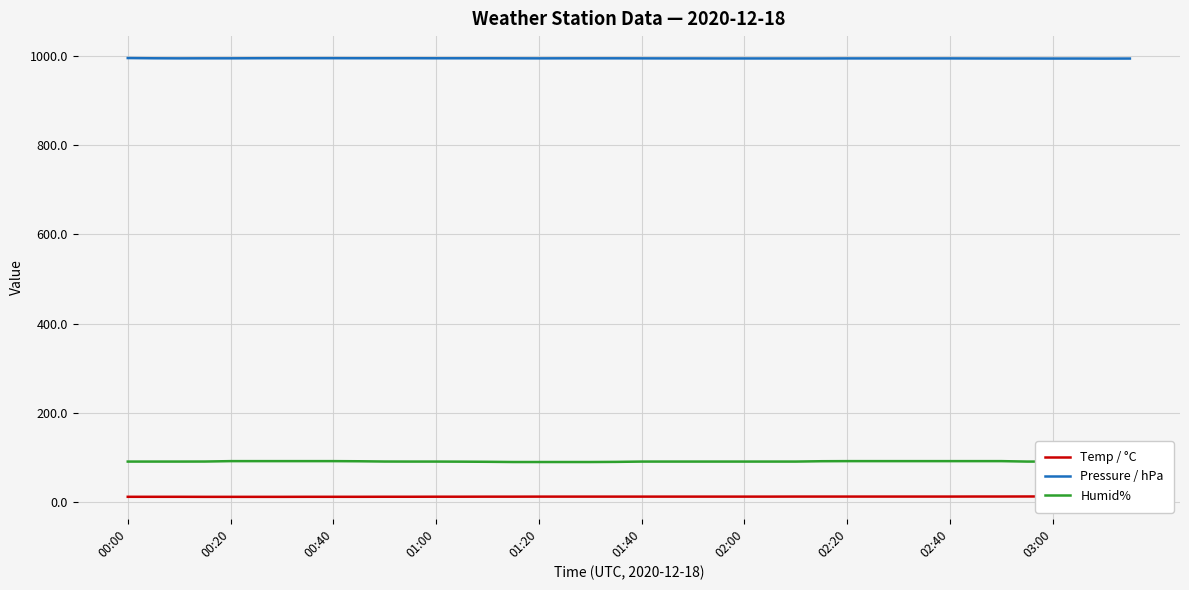

What is the highest value of the Humid% series?

91.0